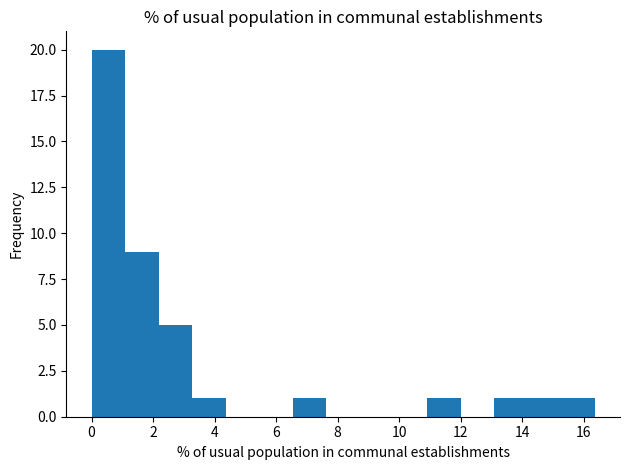

How tall is the bar that spans 15.2 to 16.4 on the x-axis? Neither the bar edges nor the heights are printed on the chart, so give them approximately, as read against the axes.

1